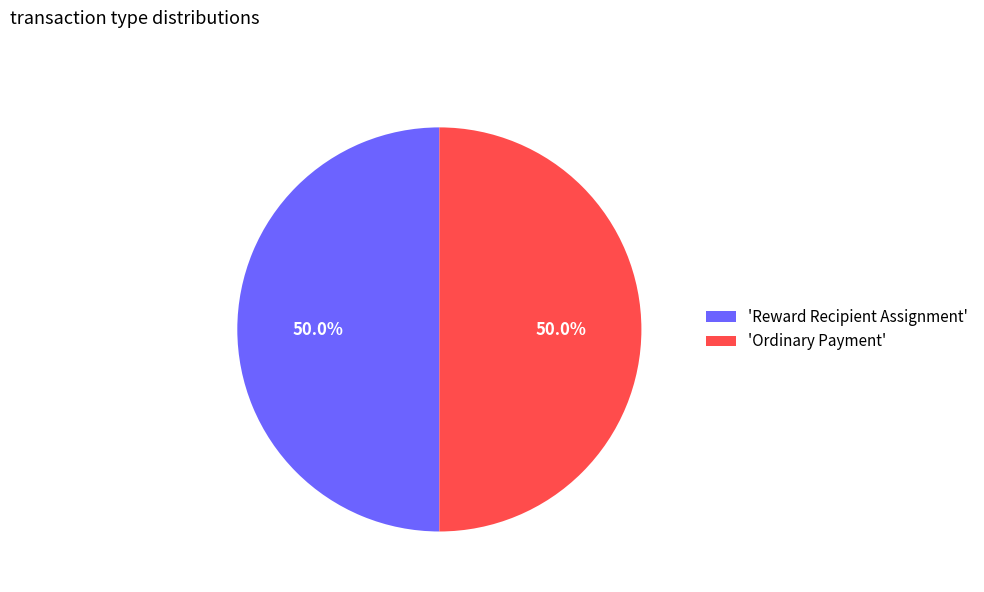

Combined, do 'Reward Recipient Assignment' and 'Ordinary Payment' account for over 50%?

Yes